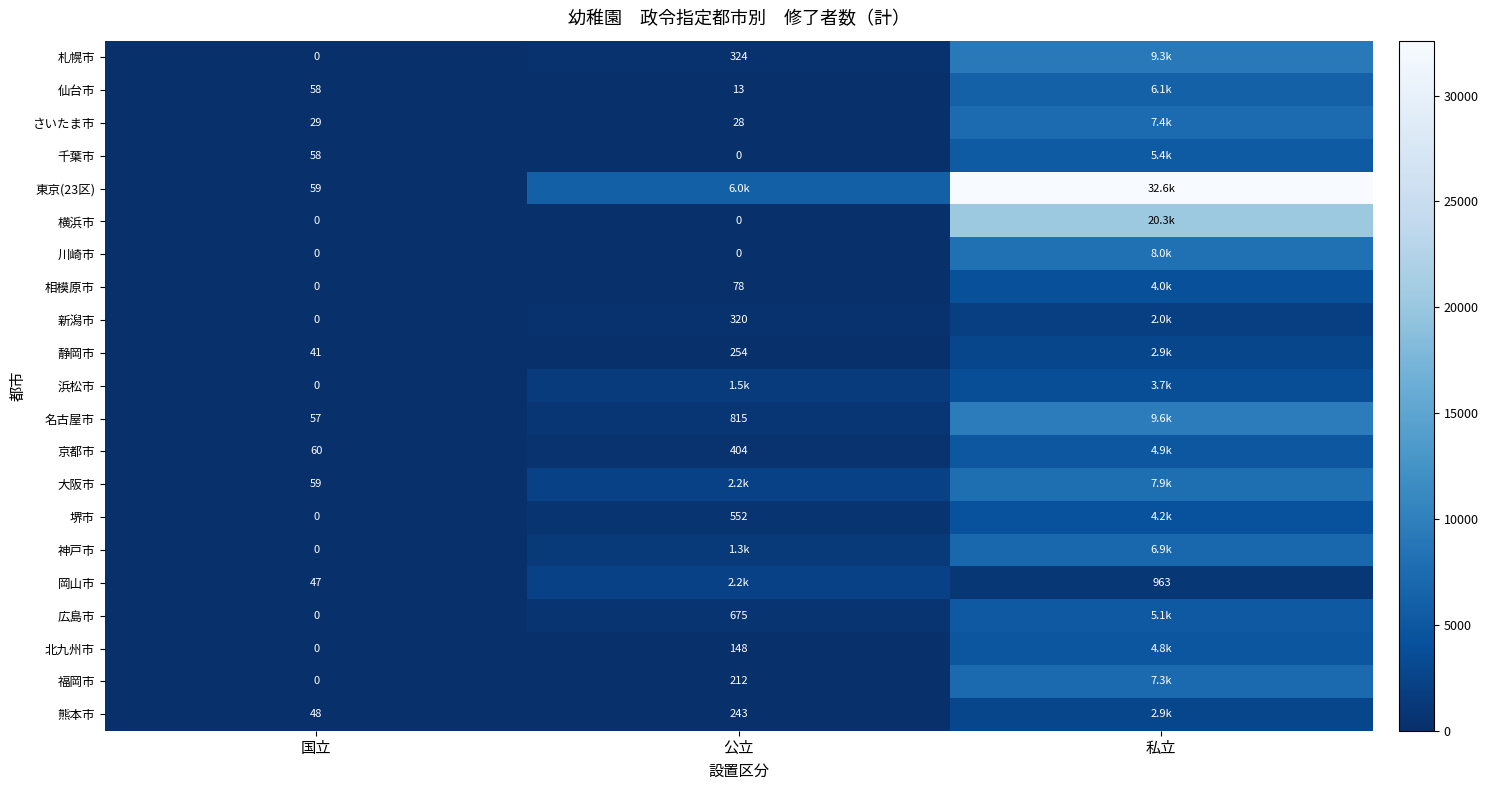

True or false: さいたま市 has a value of 37 at 公立.

False